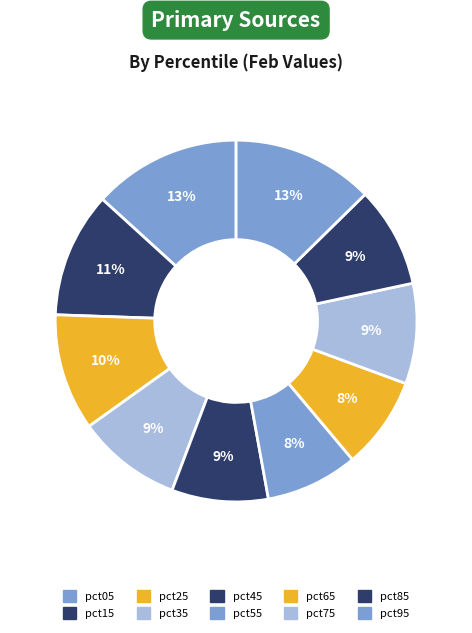

Count the number of slices in the pie.

10